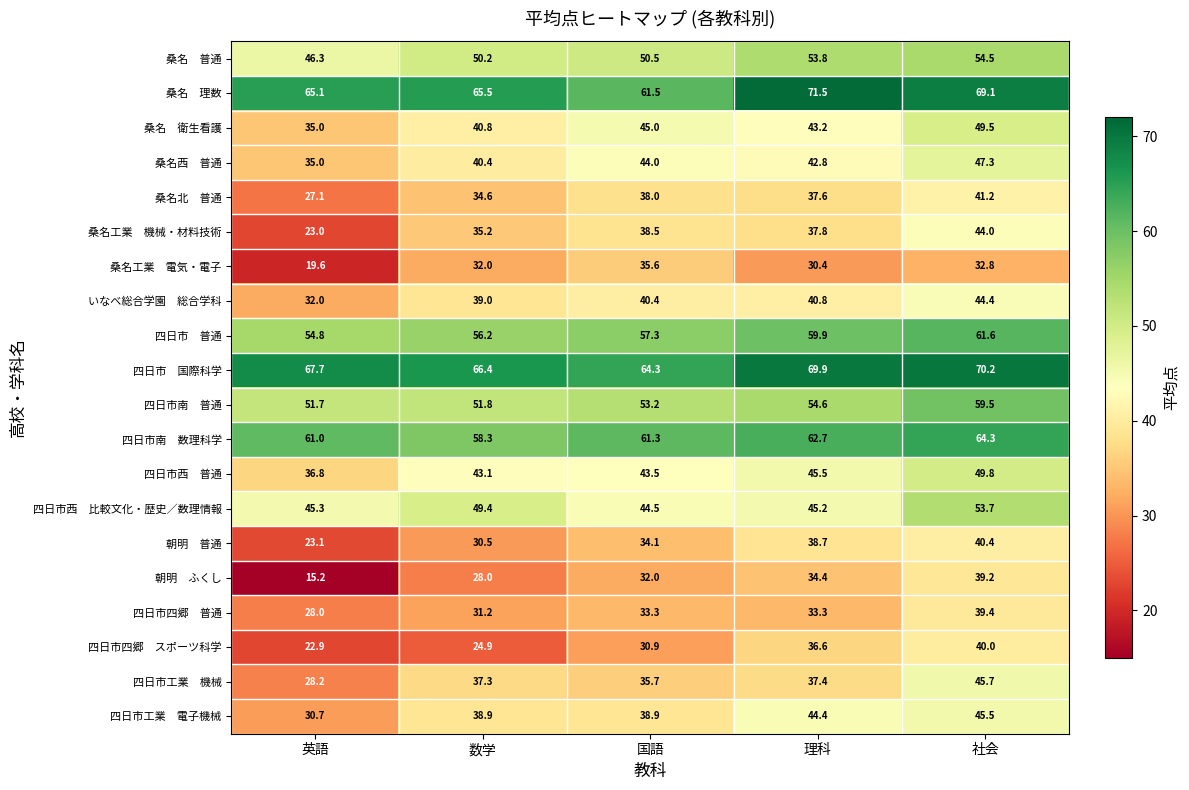

At which category is the sum across all series the highest?

社会